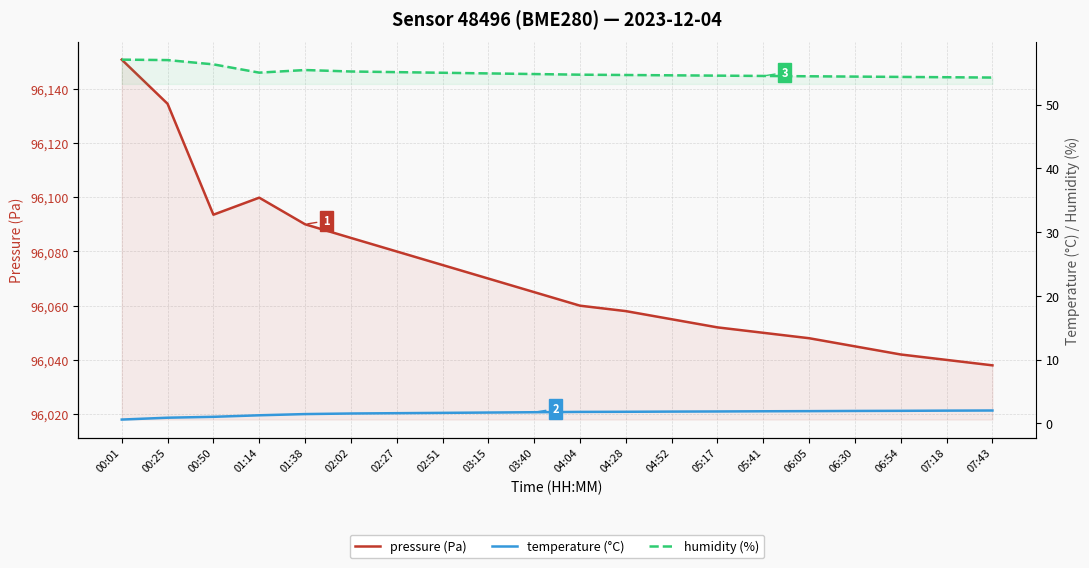

How many categories are shown in the chart?

20